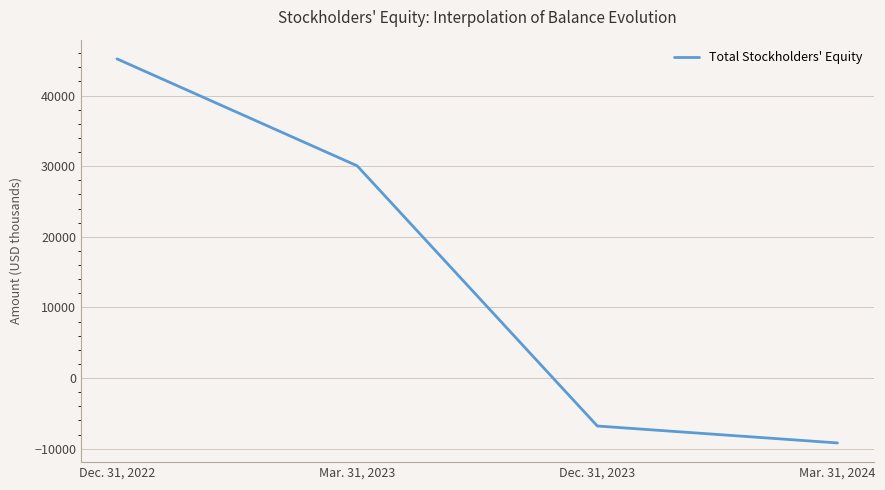

What is the difference between the maximum and minimum values?

54365